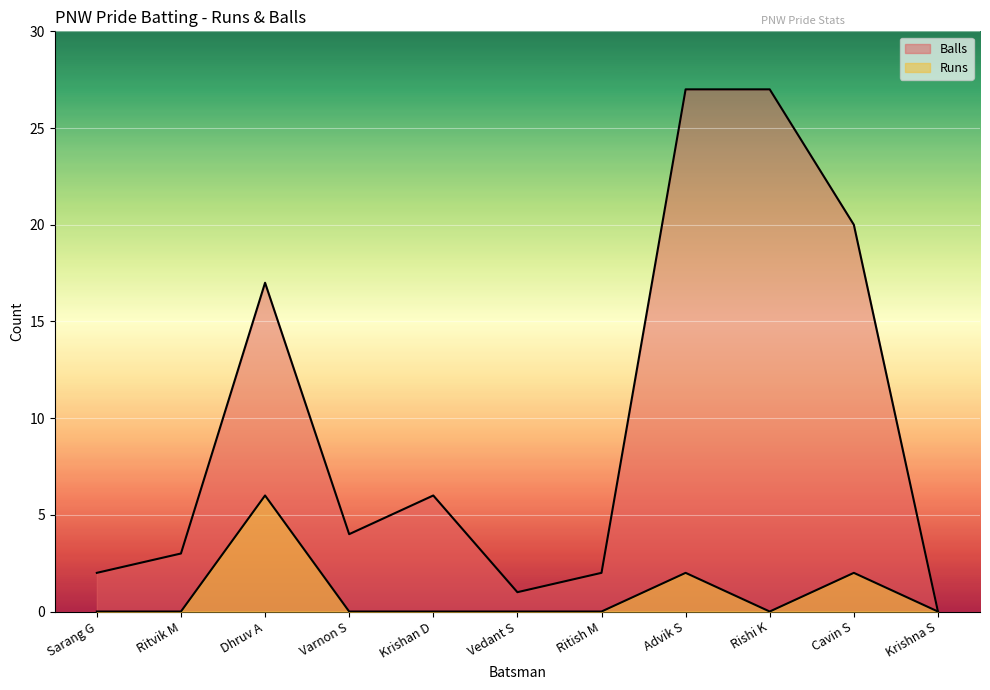

Between Krishan D and Cavin S, which is larger?

Cavin S